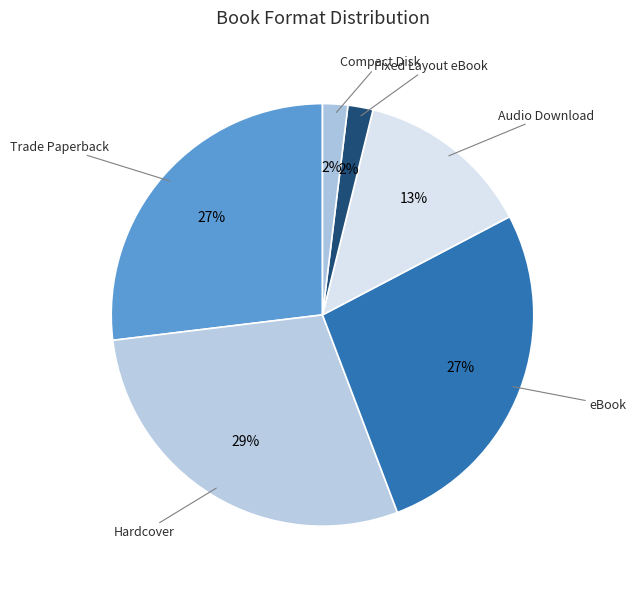

Combined, do Hardcover and Compact Disk account for over 50%?

No